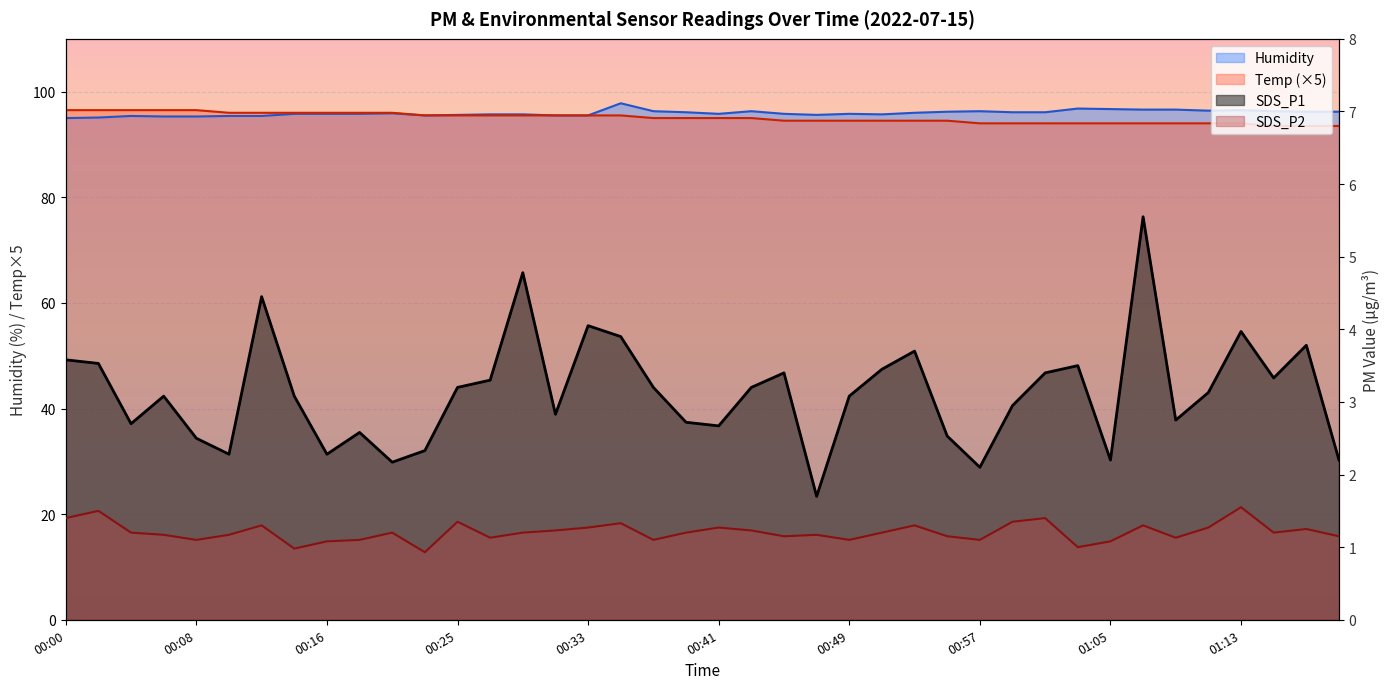

What is the total value across all series at 01:13?

196.0